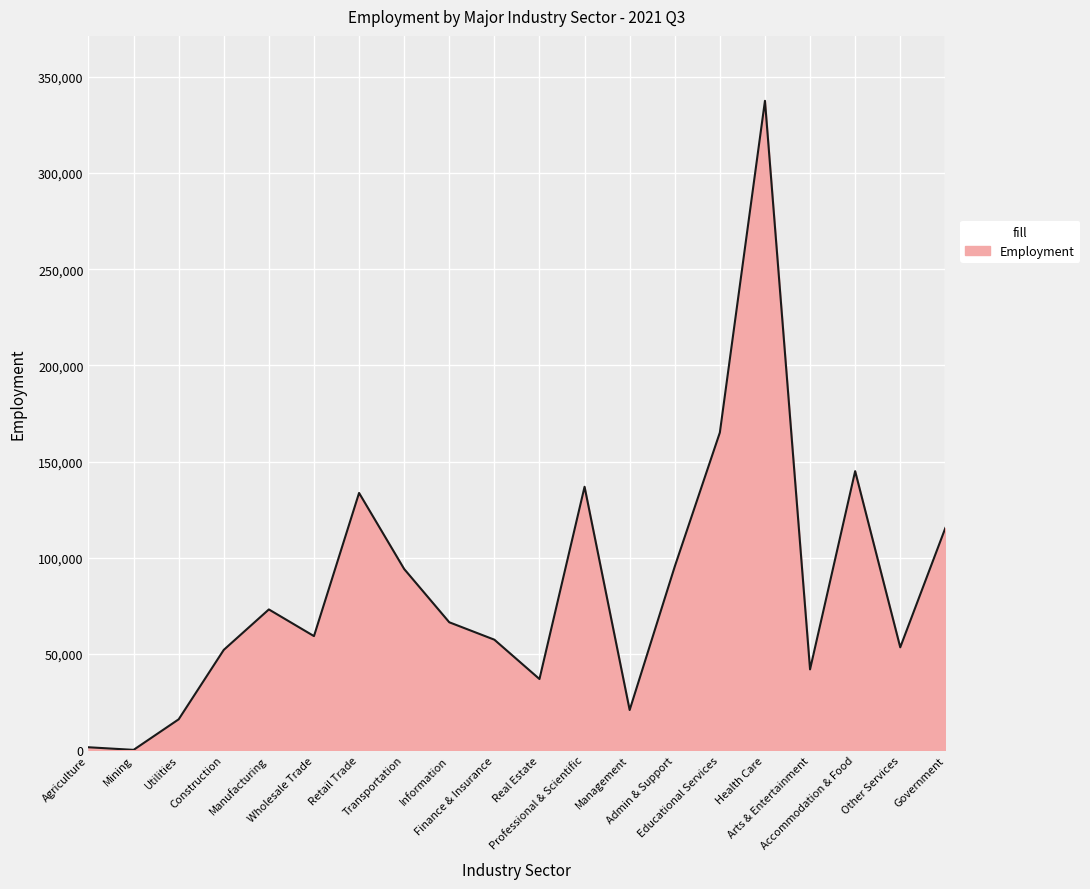

What is the maximum value shown in the chart?

337566